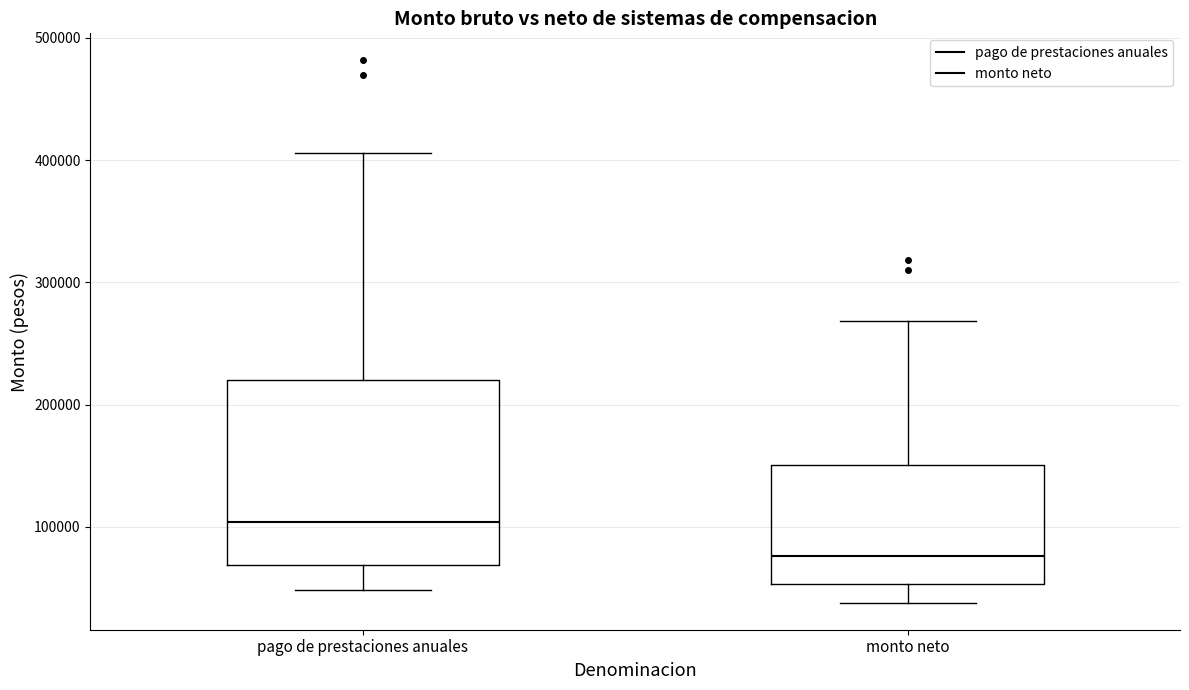

Where does the upper whisker of the box for monto neto end on the y-axis? The values are not printed on the chart, so give them approximately, as read against the axis.

270000